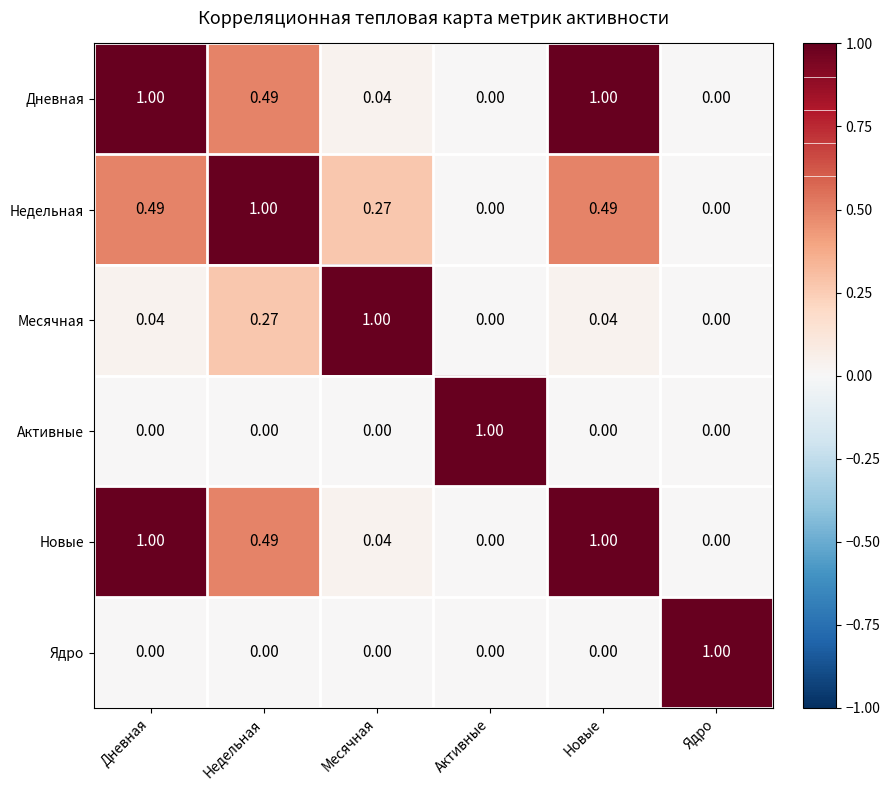

Is the value of Недельная at Месячная greater than the value of Ядро at Месячная?

Yes